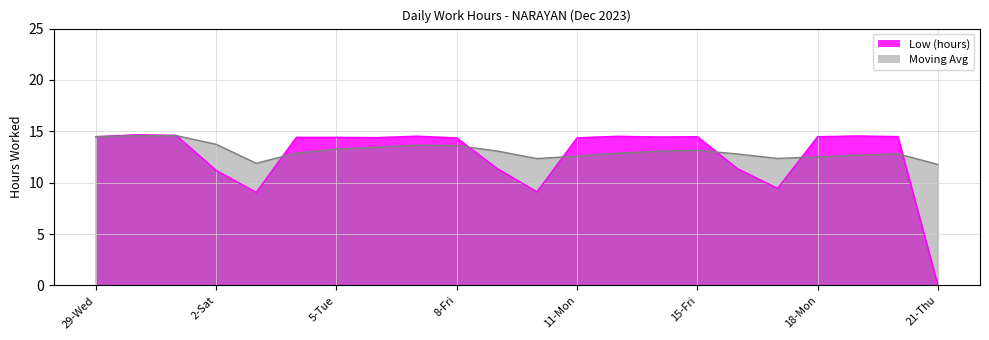

List the series in order of their peak value, highest first.

Low (hours), Moving Avg